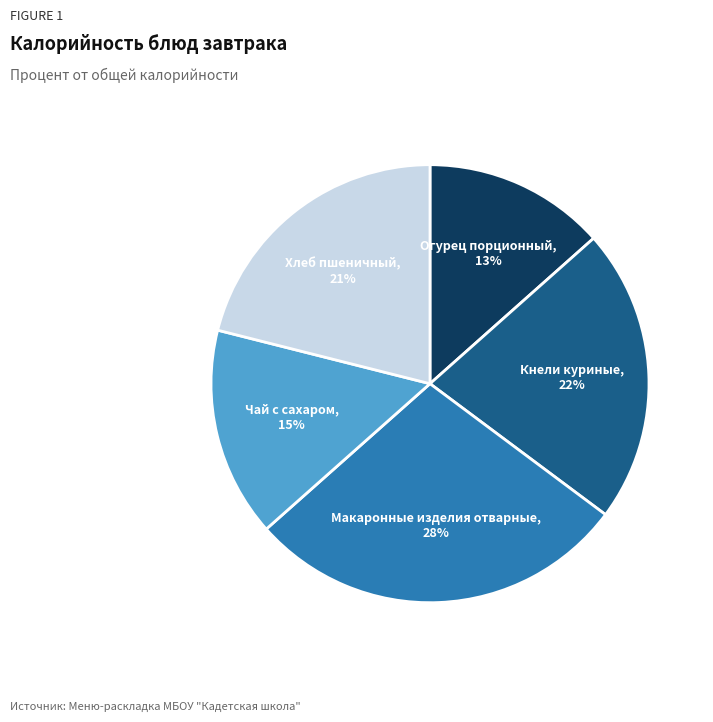

How many segments does this pie chart have?

5